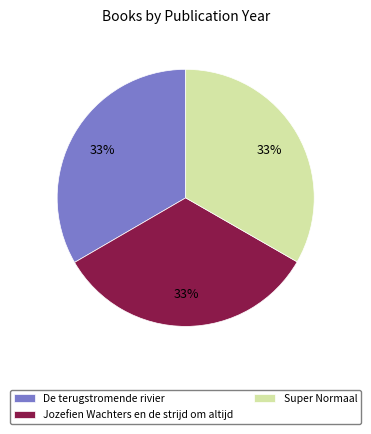

True or false: Super Normaal accounts for 20% of the total.

False